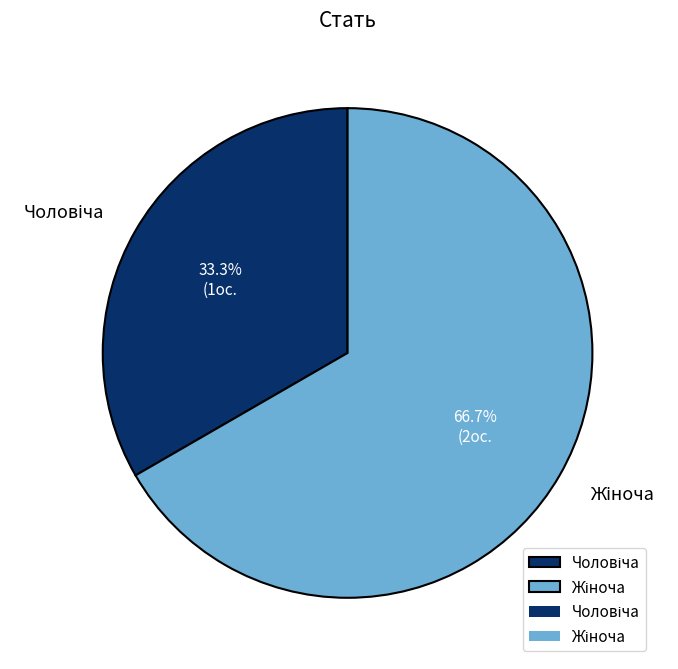

Is there any slice that represents more than half of the pie?

Yes